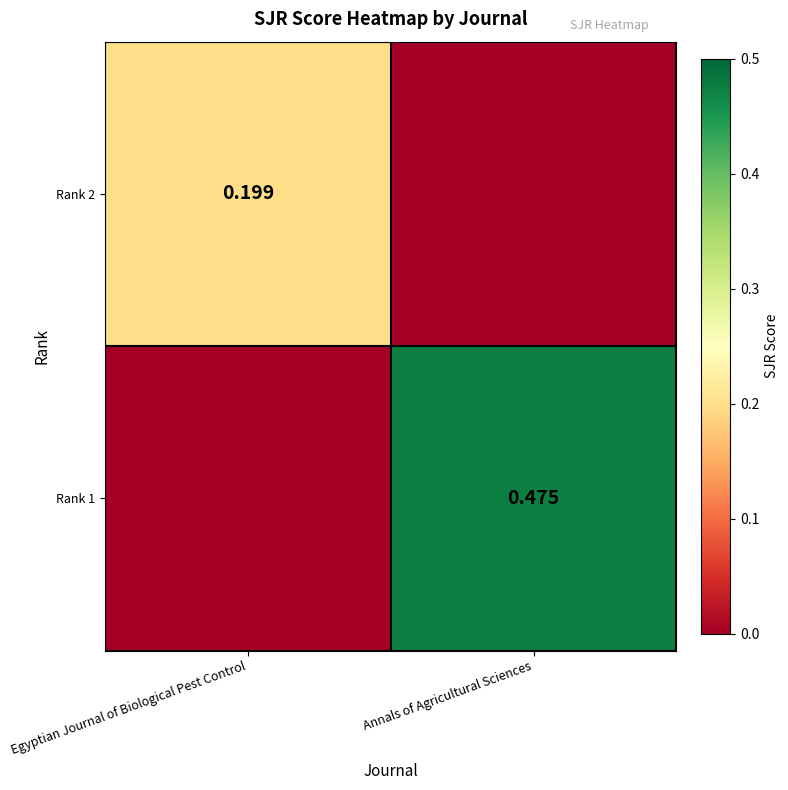

Is the value of Rank 2 at Egyptian Journal of Biological Pest Control greater than the value of Rank 1 at Annals of Agricultural Sciences?

No